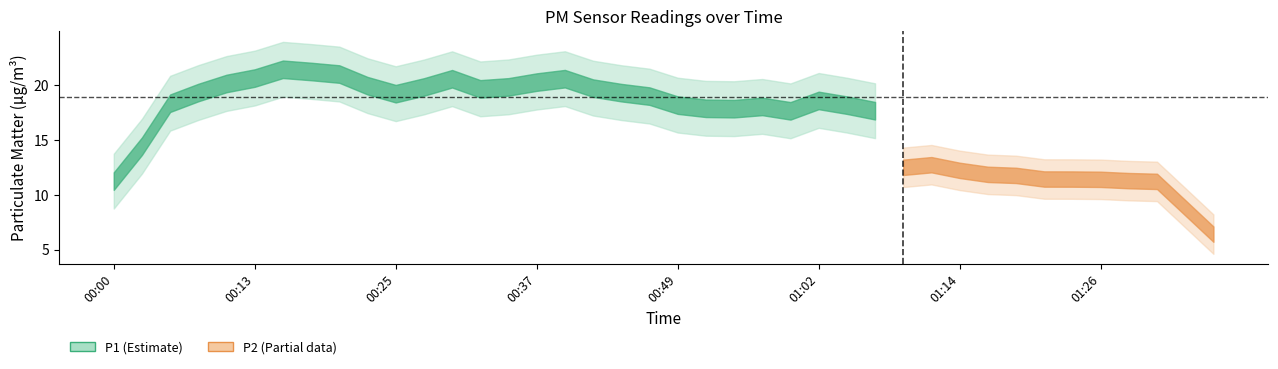

Rank the series by their maximum value, from lowest to highest.

P2, P1